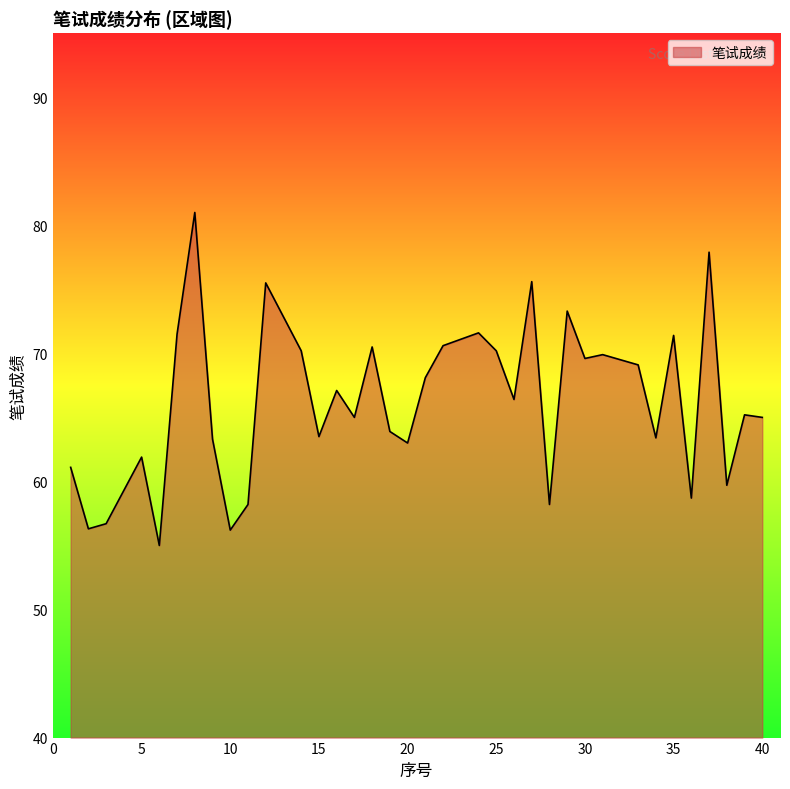

What is the difference between the maximum and minimum values?

26.0